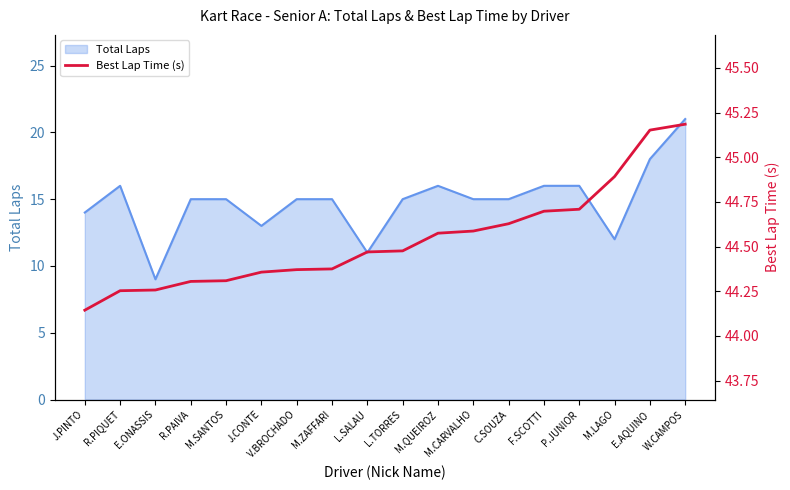

The chart shows a value of 44.6 at C.SOUZA. True or false?

True